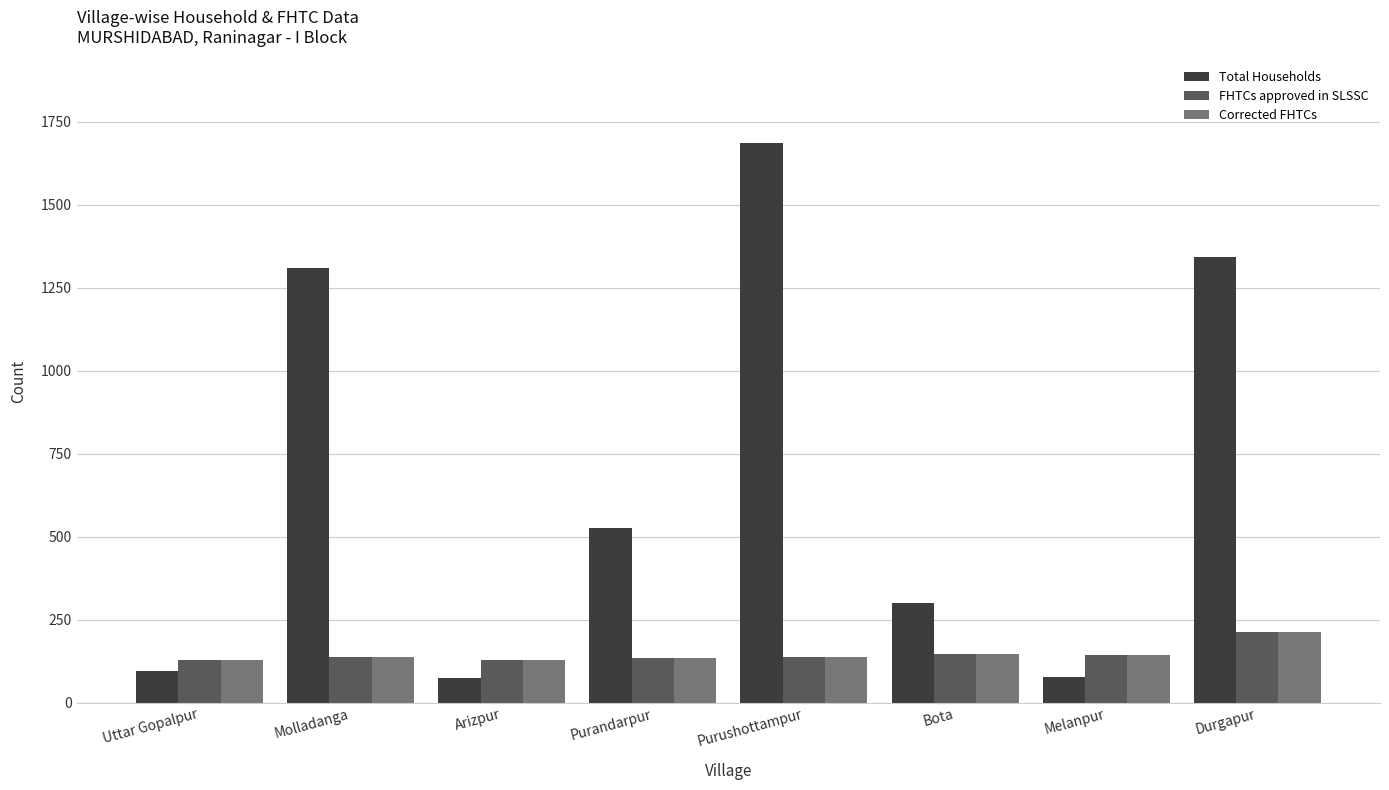

Is it true that FHTCs approved in SLSSC equals 139 at Molladanga?

True